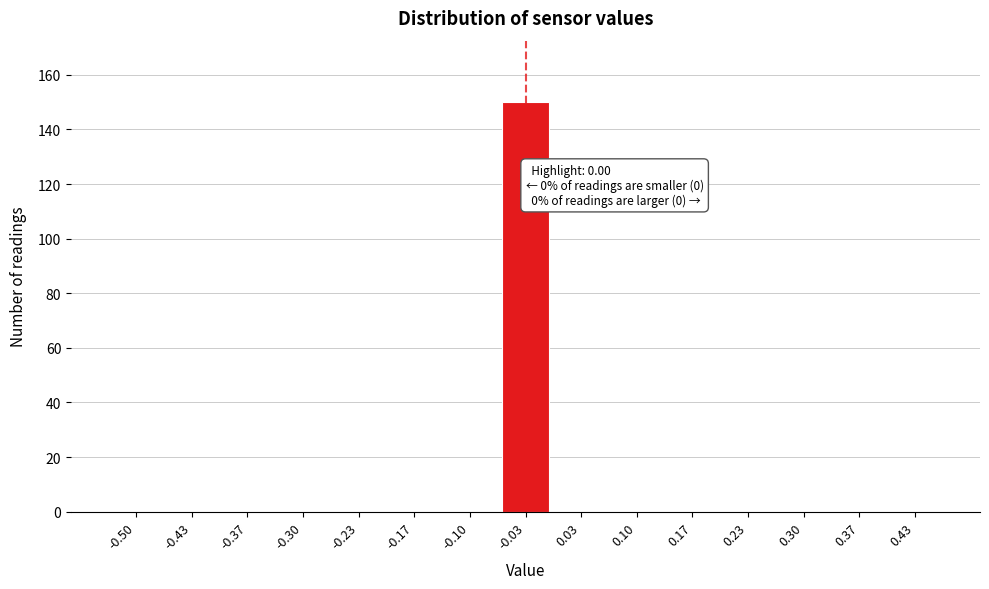

Reading left to right, what are all the values shown in this chart?

-0.50=0	-0.43=0	-0.37=0	-0.30=0	-0.23=0	-0.17=0	-0.10=0	-0.03=150	0.03=0	0.10=0	0.17=0	0.23=0	0.30=0	0.37=0	0.43=0